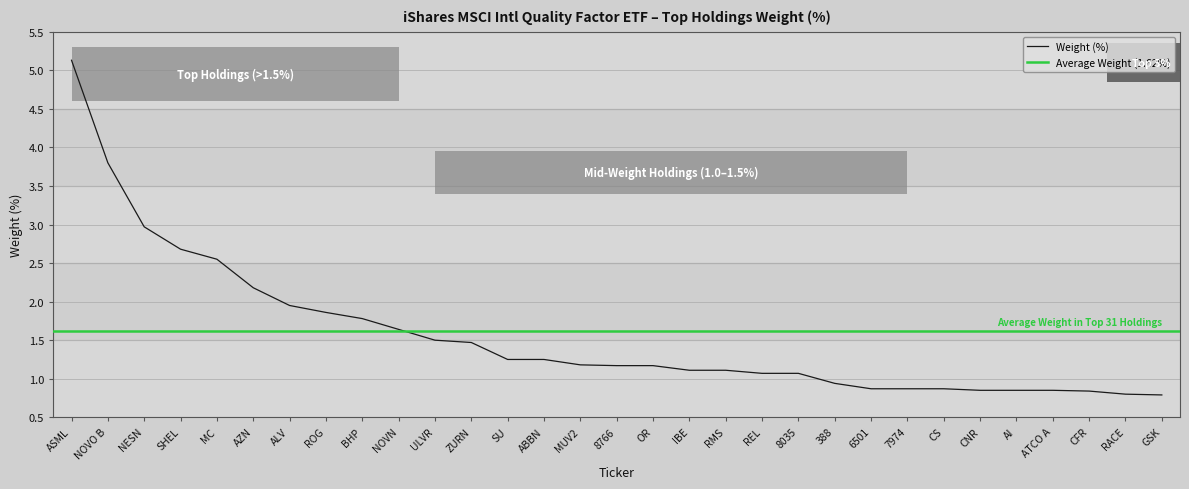

List the labels in order of value, smallest first.

GSK, RACE, CFR, CNR, AI, ATCO A, 6501, 7974, CS, 388, REL, 8035, IBE, RMS, 8766, OR, MUV2, SU, ABBN, ZURN, ULVR, NOVN, BHP, ROG, ALV, AZN, MC, SHEL, NESN, NOVO B, ASML